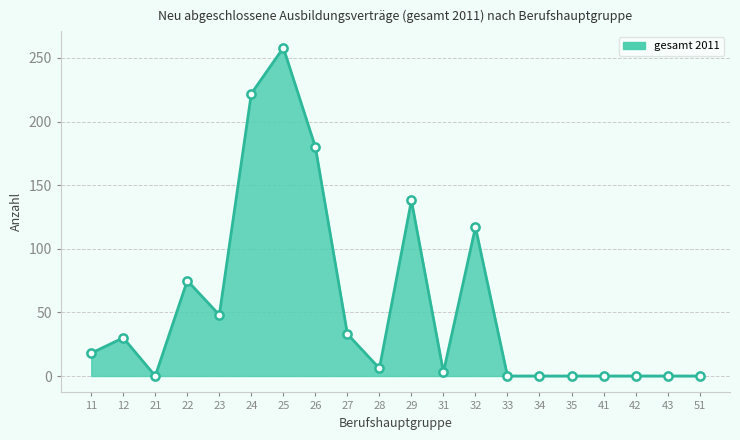

Which has a higher value, 41 or 28?

28